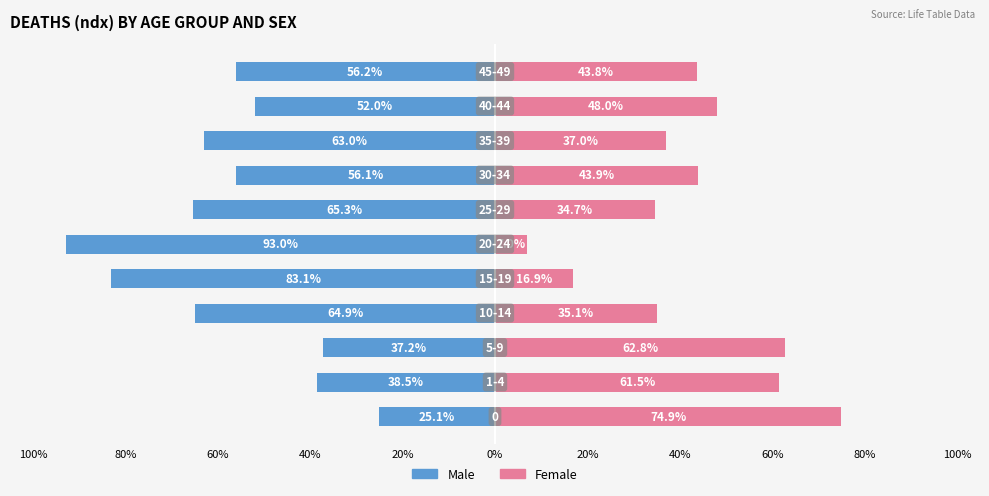

How many data points does each series have?

11